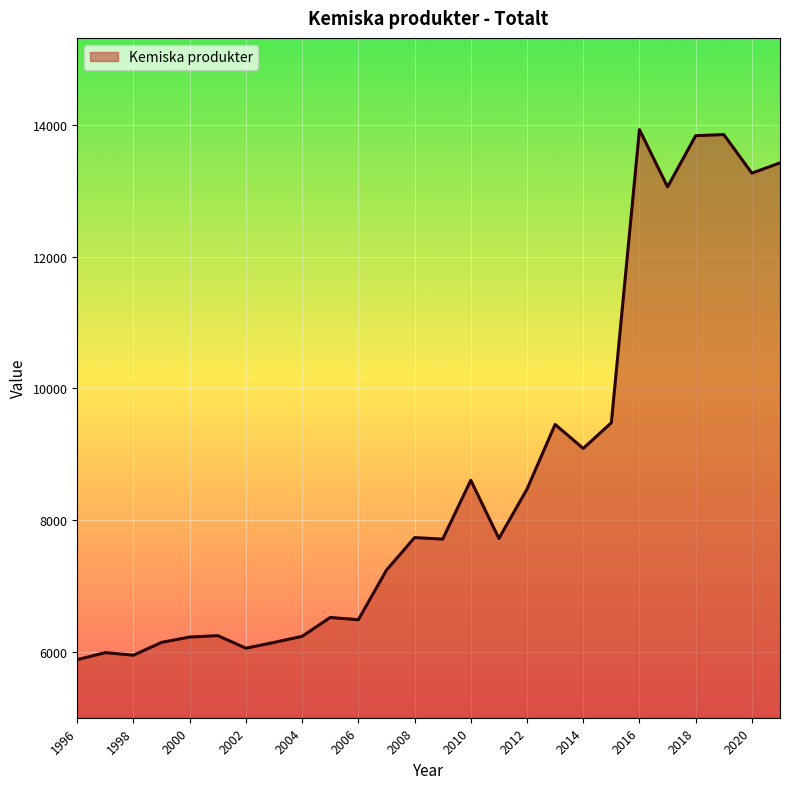

What is the smallest value displayed?

5883